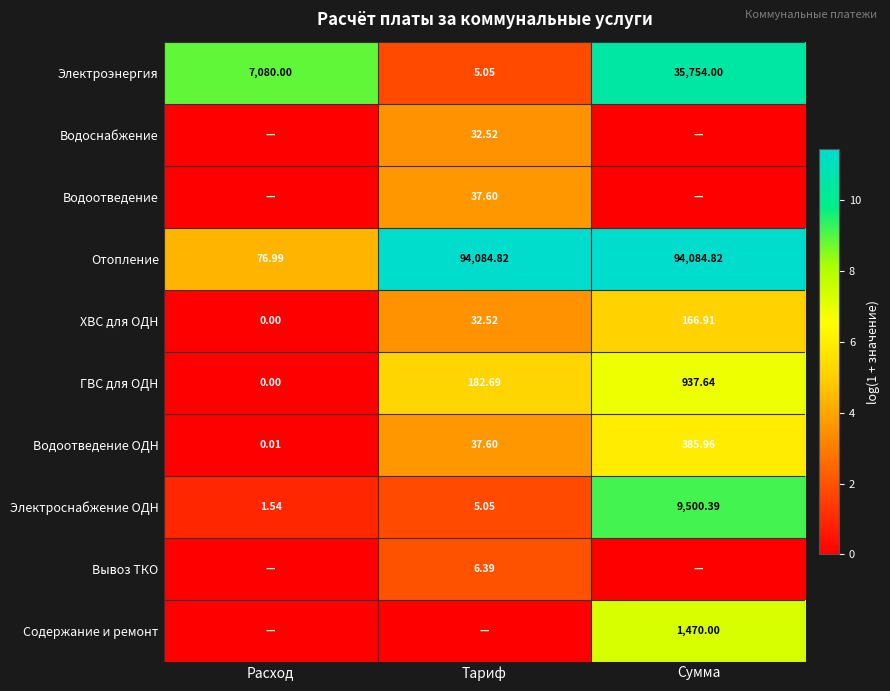

At how many categories does at least one series exceed 11?

2